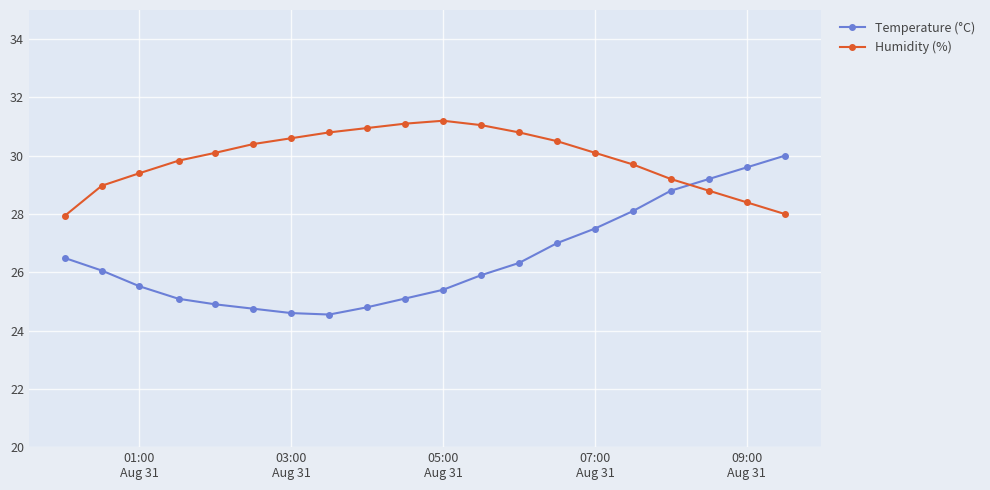

What is the value of the Temperature (°C) point at the 8th from the left?

24.6